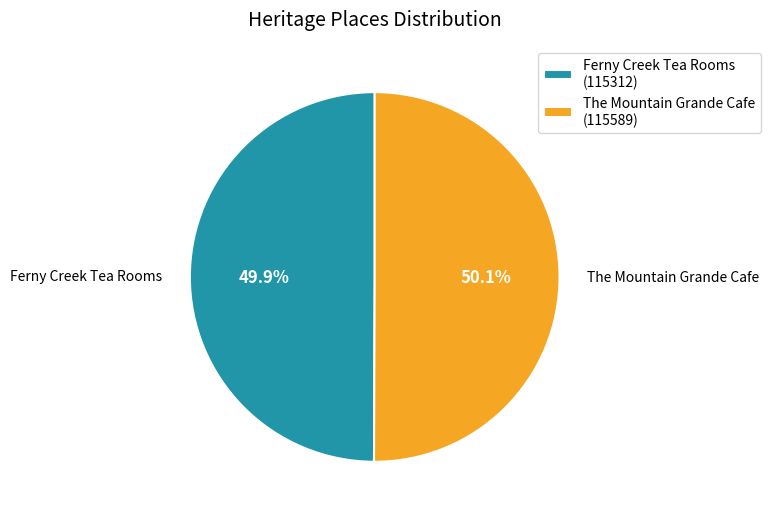

Is there a majority slice in this chart?

Yes